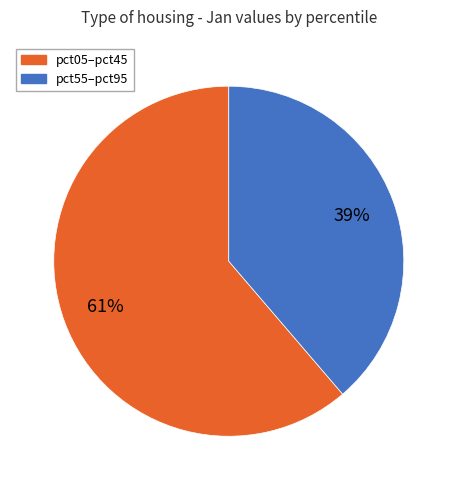

How many segments does this pie chart have?

2